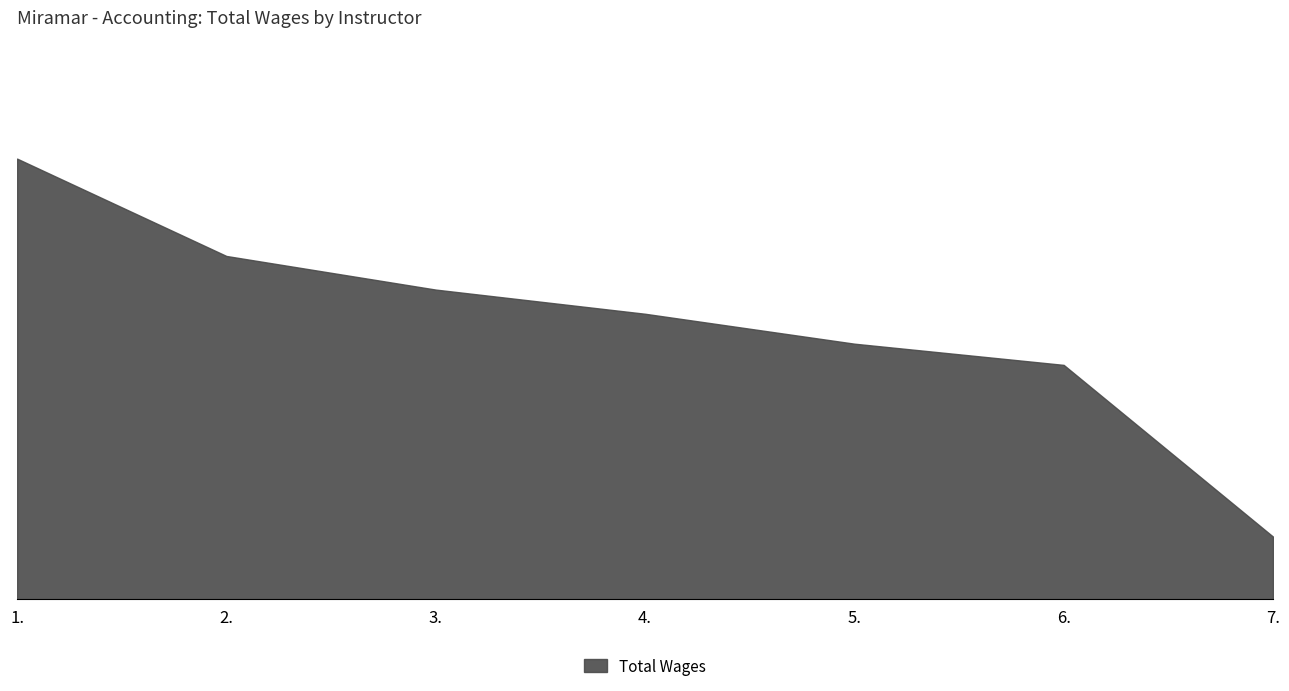

At which category does the chart reach its minimum across all series?

7.